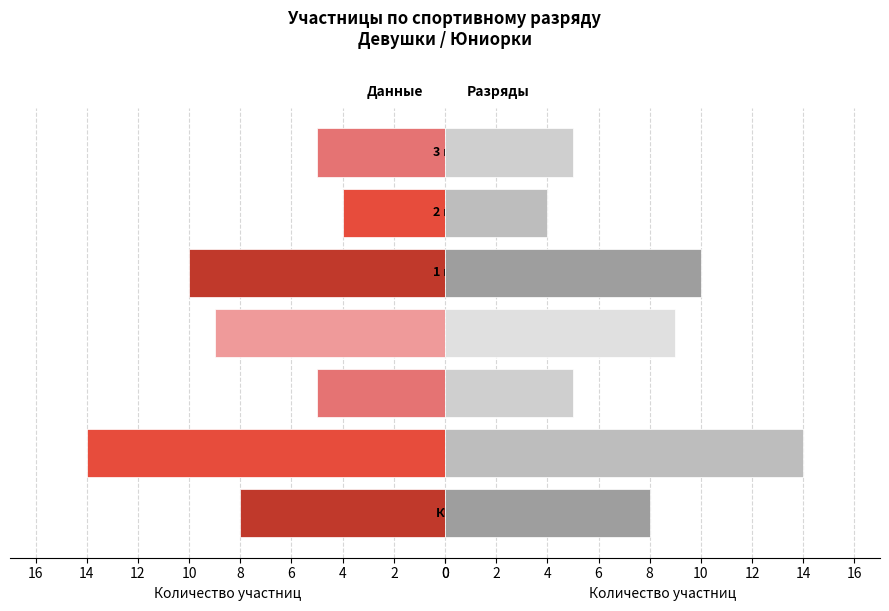

Reading right to left, transcribe all the data shown in this chart.

Левая ось: 12=5	10=4	8=10	6=9	4=5	2=14	0=8
Правая ось: 12=5	10=4	8=10	6=9	4=5	2=14	0=8